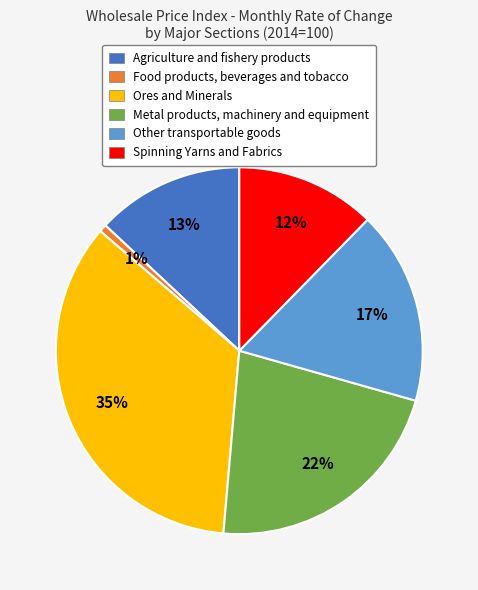

What is the ratio of the value at Agriculture and fishery products to the value at Ores and Minerals?

0.4